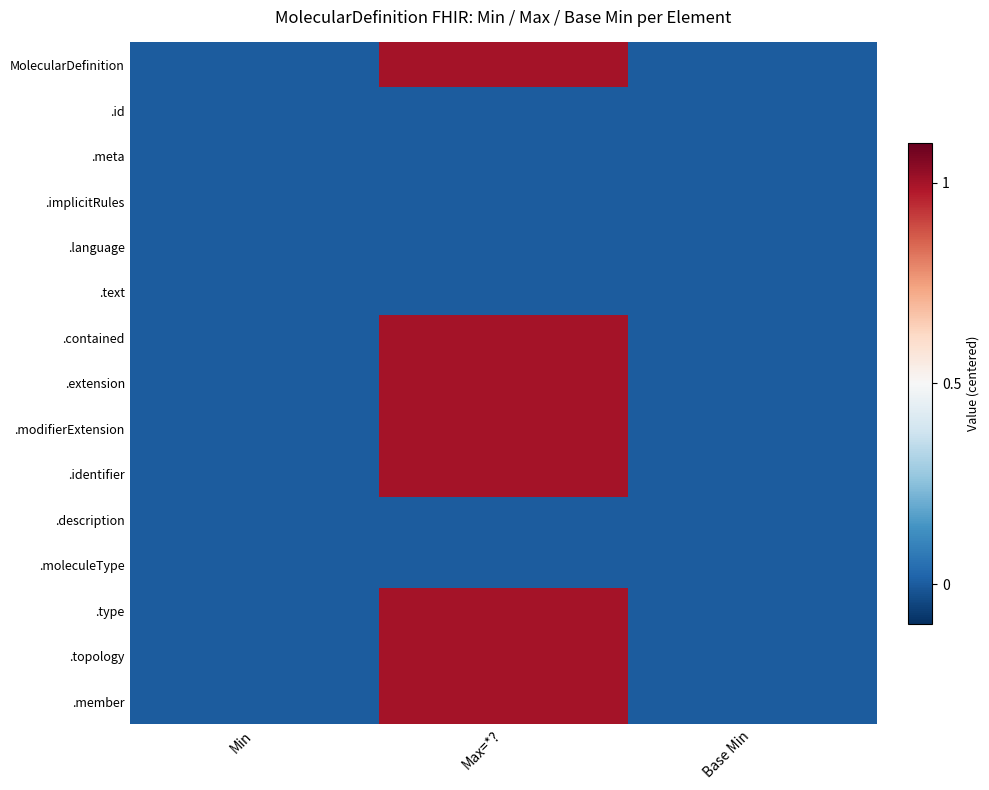

At Min, list the series in order from largest to smallest.

MolecularDefinition, .id, .meta, .implicitRules, .language, .text, .contained, .extension, .modifierExtension, .identifier, .description, .moleculeType, .type, .topology, .member